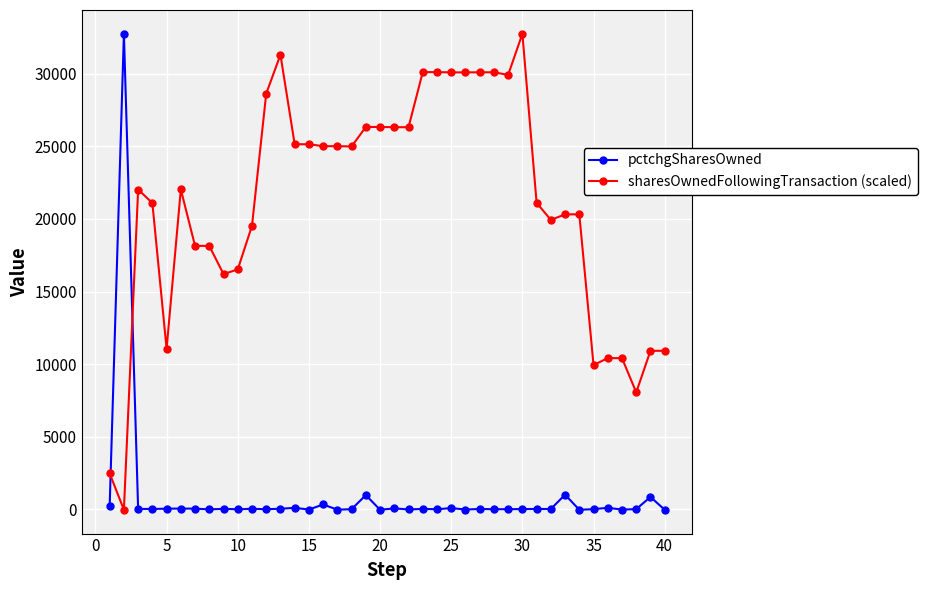

What is the value of the sharesOwnedFollowingTransaction (scaled) point at the 24th from the left?

30126.3